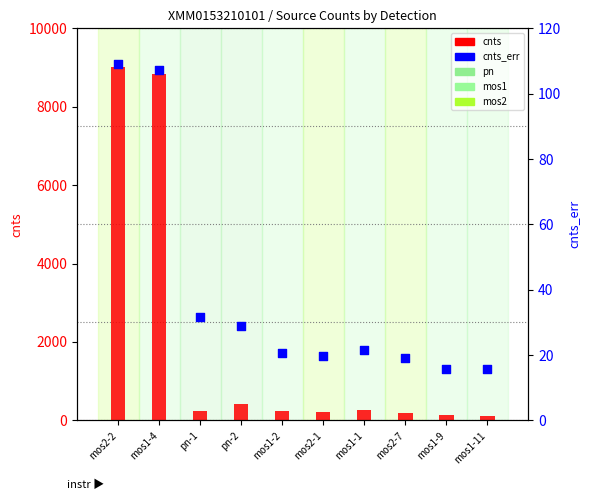

Which series reaches the minimum Y coordinate?

cnts_err